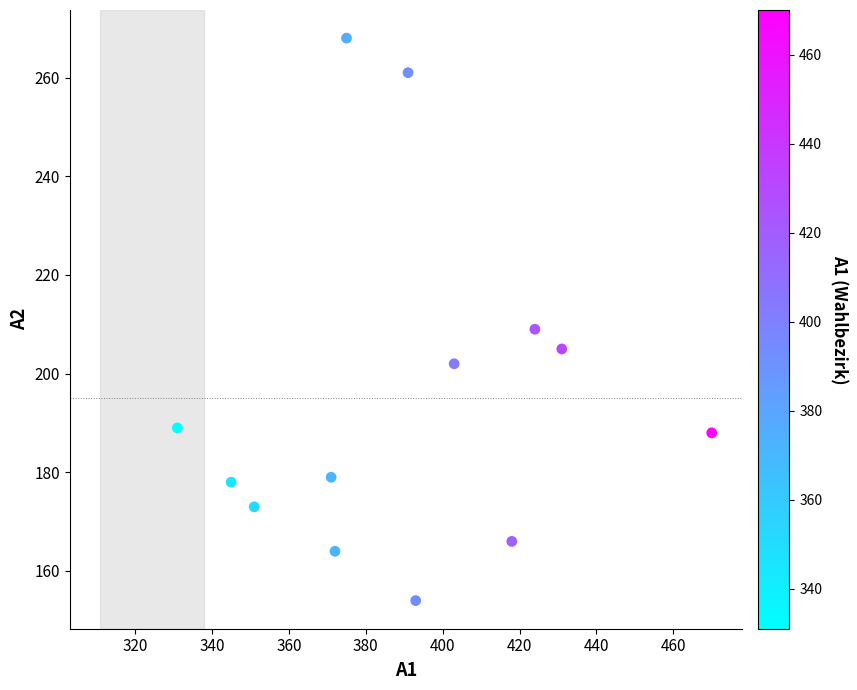

What is the range of X values (max minus min)?

139